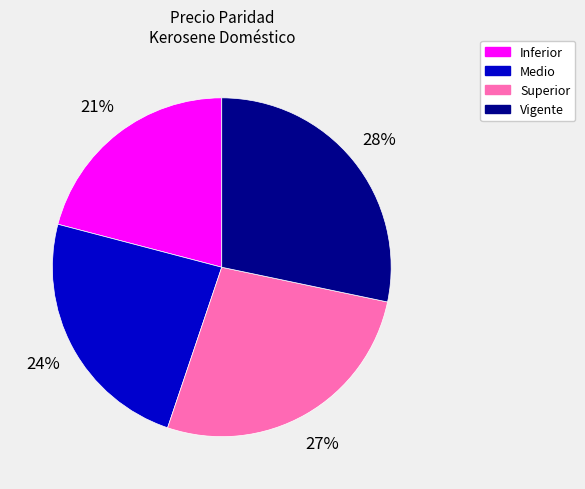

Which category has the smallest portion of the pie?

Inferior